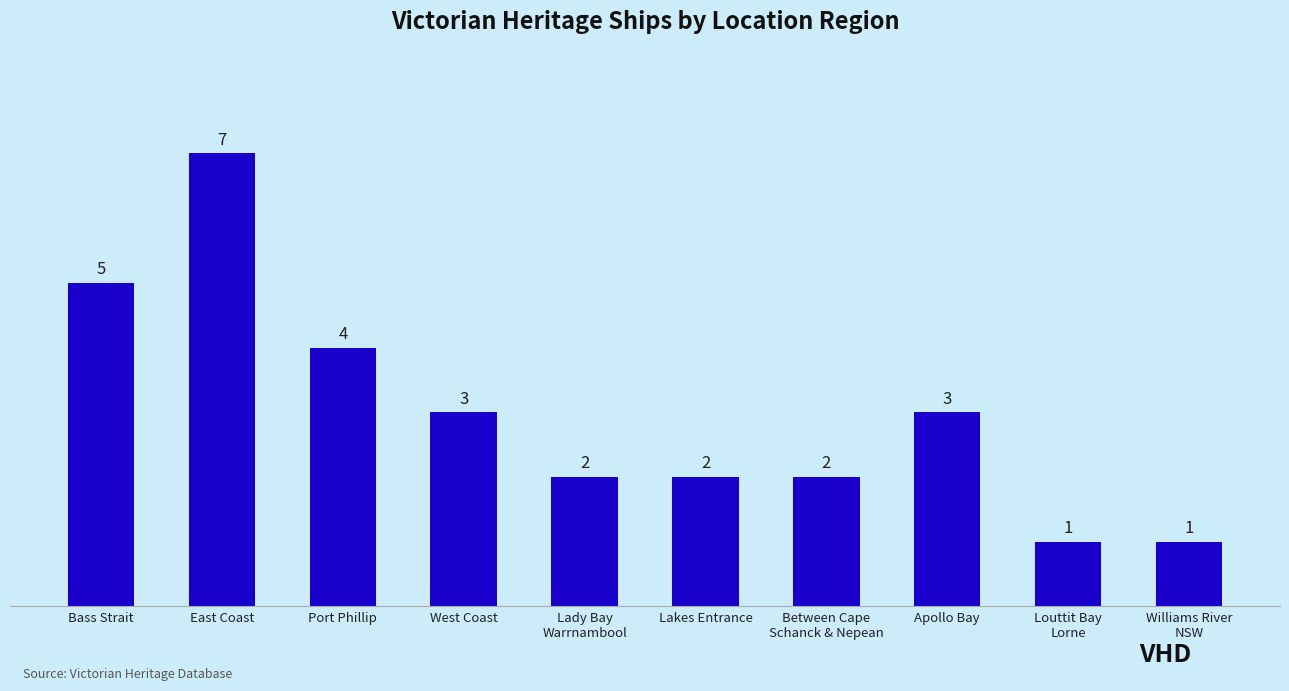

Approximately how many times larger is the value at Louttit Bay
Lorne compared to Lady Bay
Warrnambool?

0.5